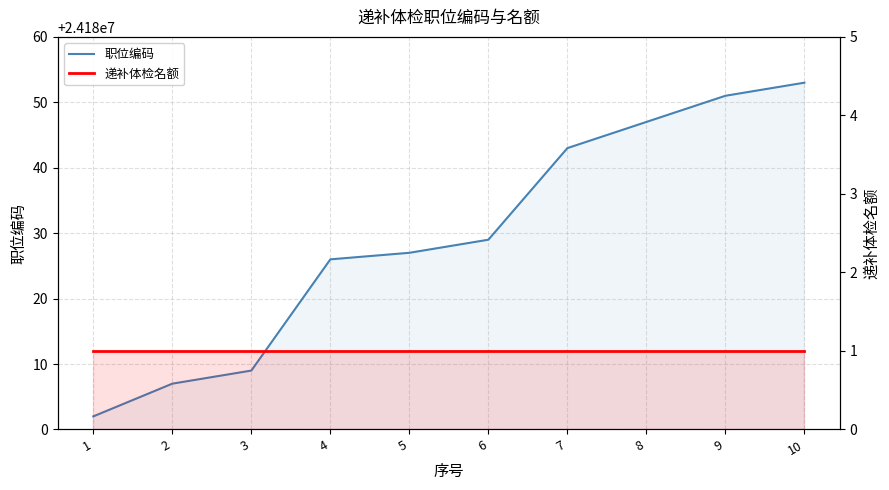

How many data points in 职位编码 are above 24180029?

4